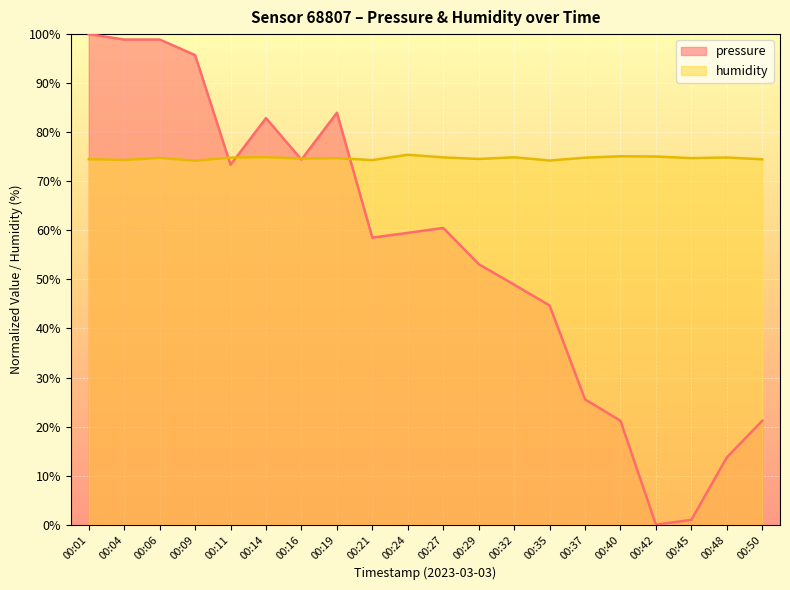

True or false: pressure has more than 1 points higher than both neighbors.

True